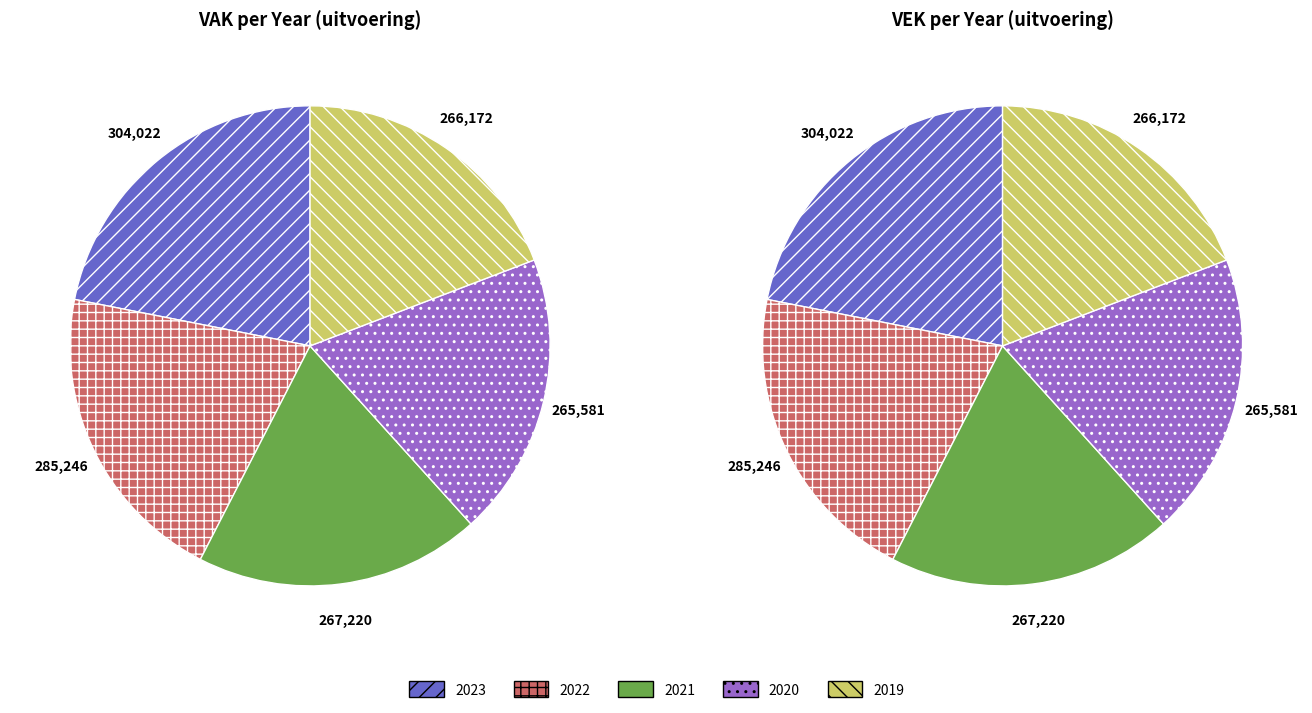

The 2023 uitvoering slice represents 29% of the pie. True or false?

False